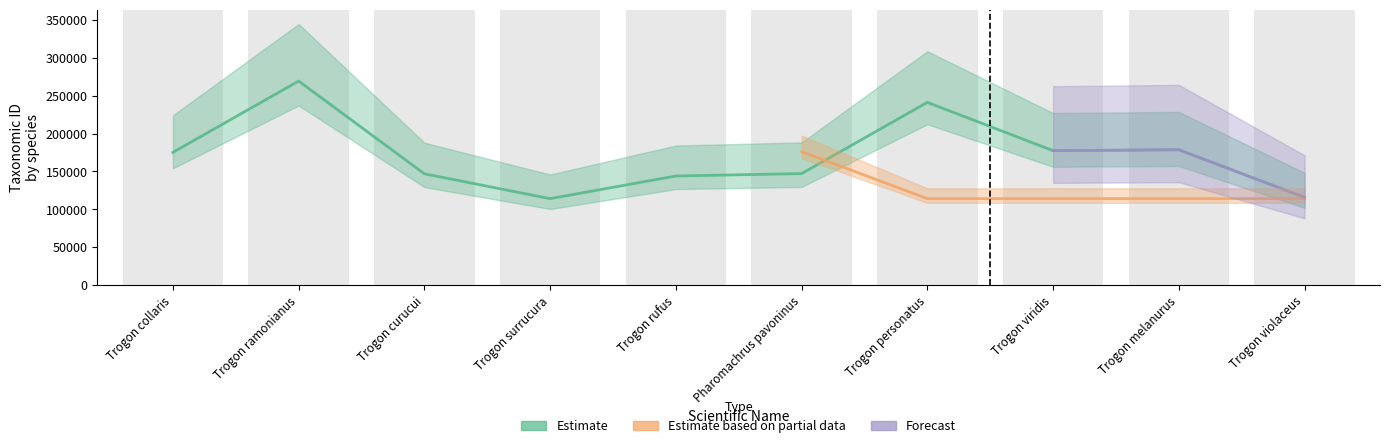

List the labels in order of value, smallest first.

Trogon surrucura, Trogon violaceus, Trogon rufus, Trogon curucui, Pharomachrus pavoninus, Trogon collaris, Trogon viridis, Trogon melanurus, Trogon personatus, Trogon ramonianus